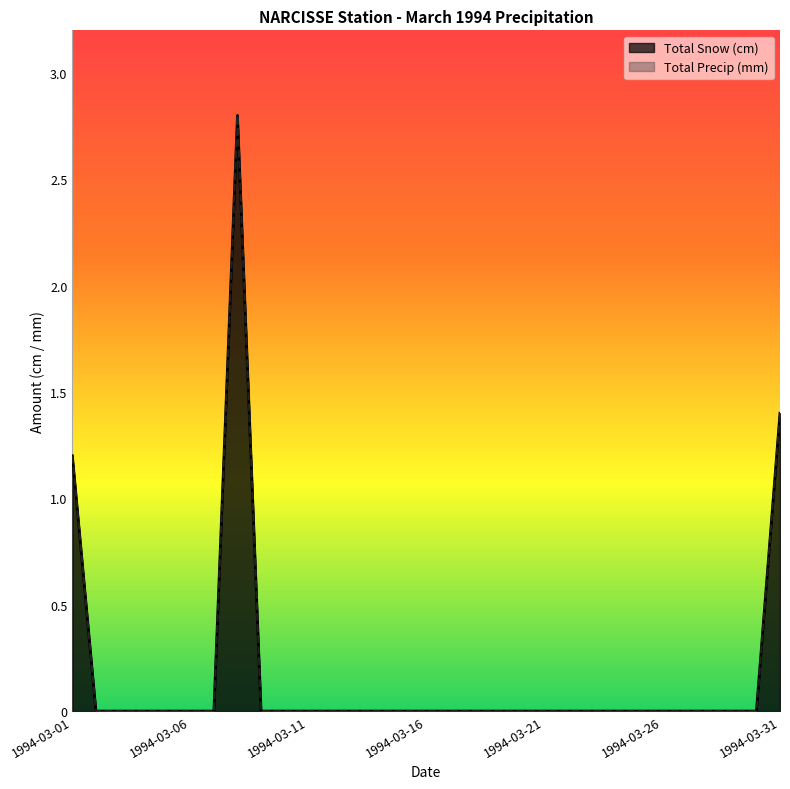

What is the sum of all Total Snow (cm) values?

5.4